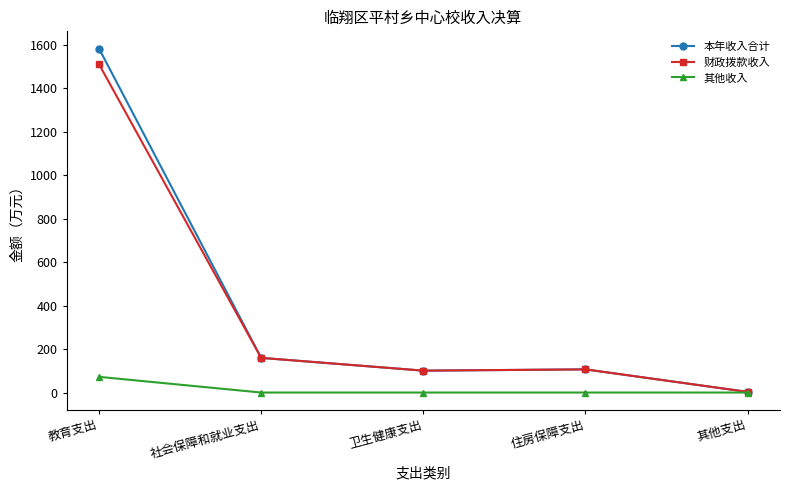

What is the label of the 2nd point from the left?

社会保障和就业支出